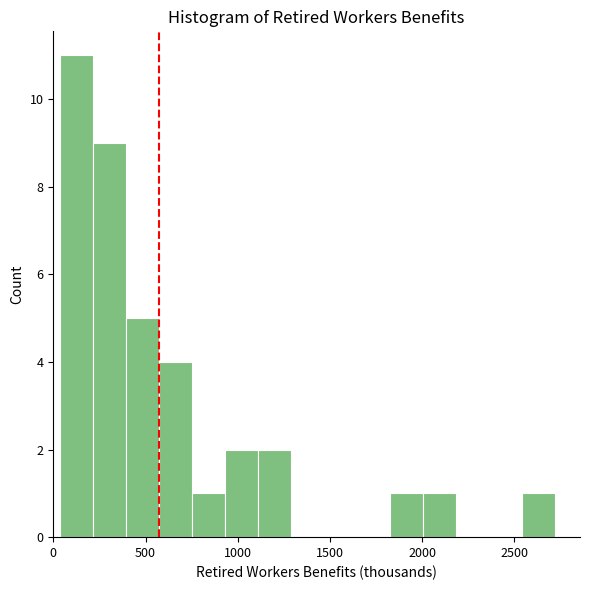

Around what value on the x-axis is the tallest bar? Give the approximate position of its centre, as read against the axis.

100